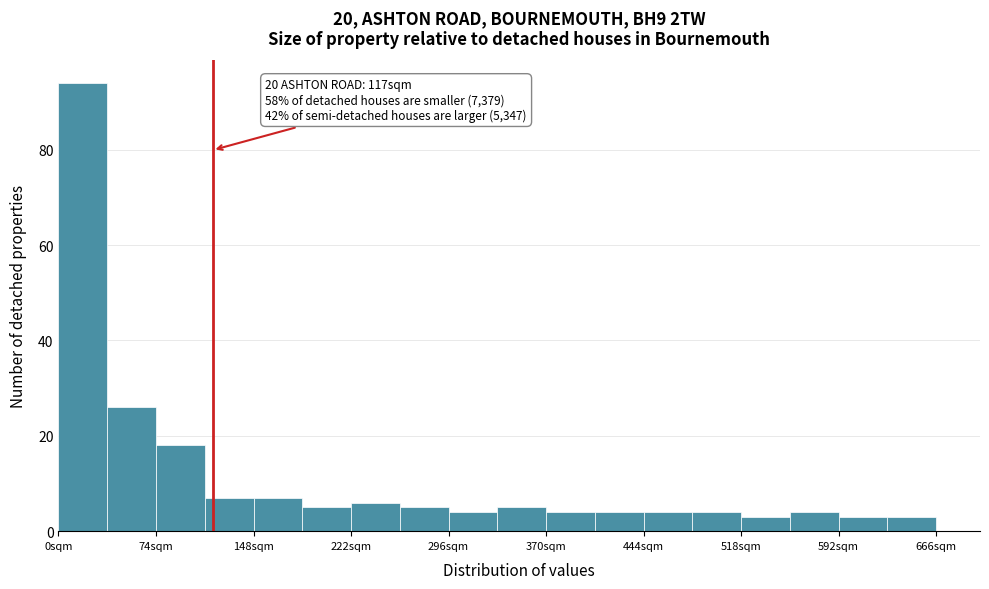

Read against the x-axis, roughly where is the centre of the tallest bar?

20